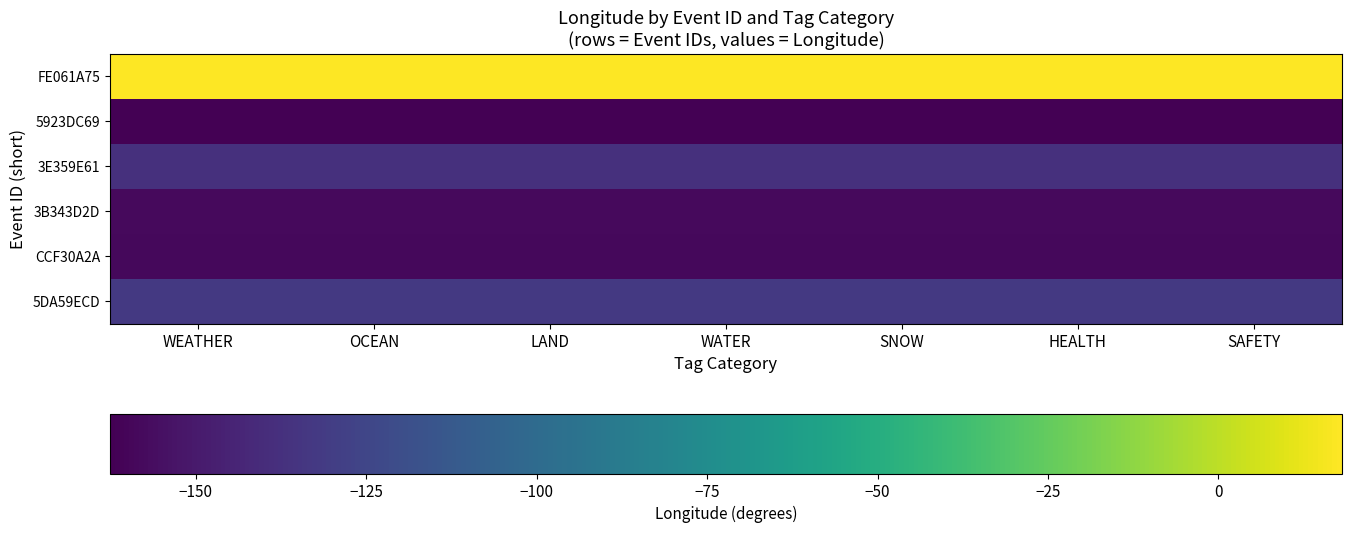

Rank the series by their maximum value, from lowest to highest.

5923DC69, CCF30A2A, 3B343D2D, 3E359E61, 5DA59ECD, FE061A75